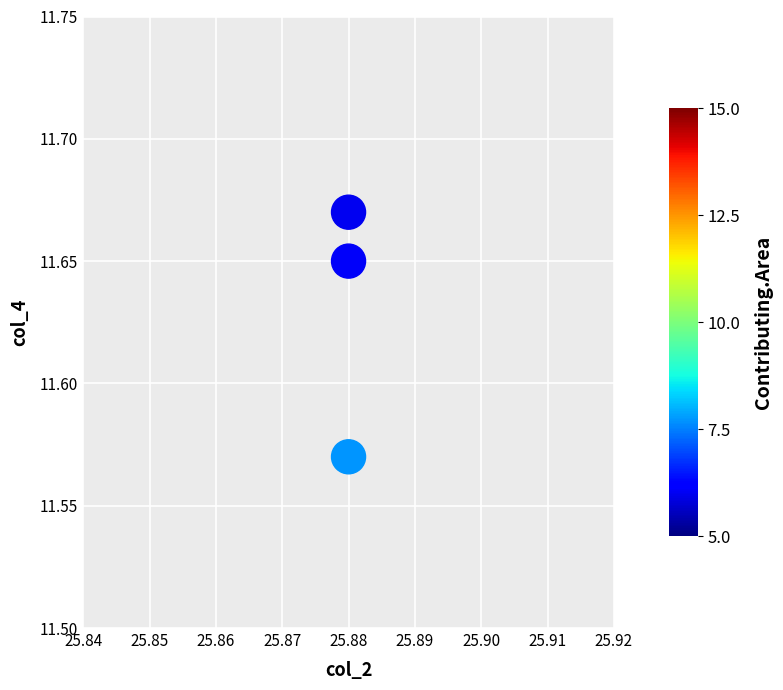

What is the average X value?

25.9